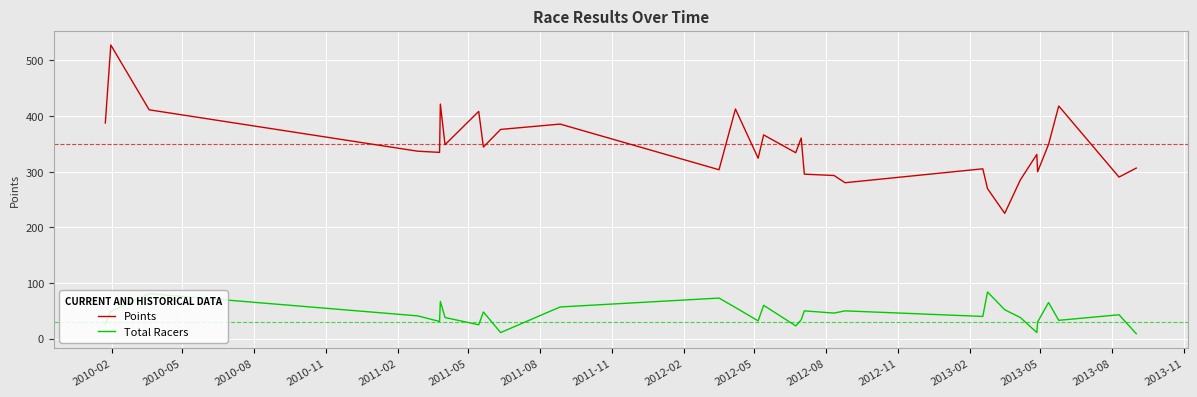

Rank the series by their average value, from lowest to highest.

Total Racers, Points